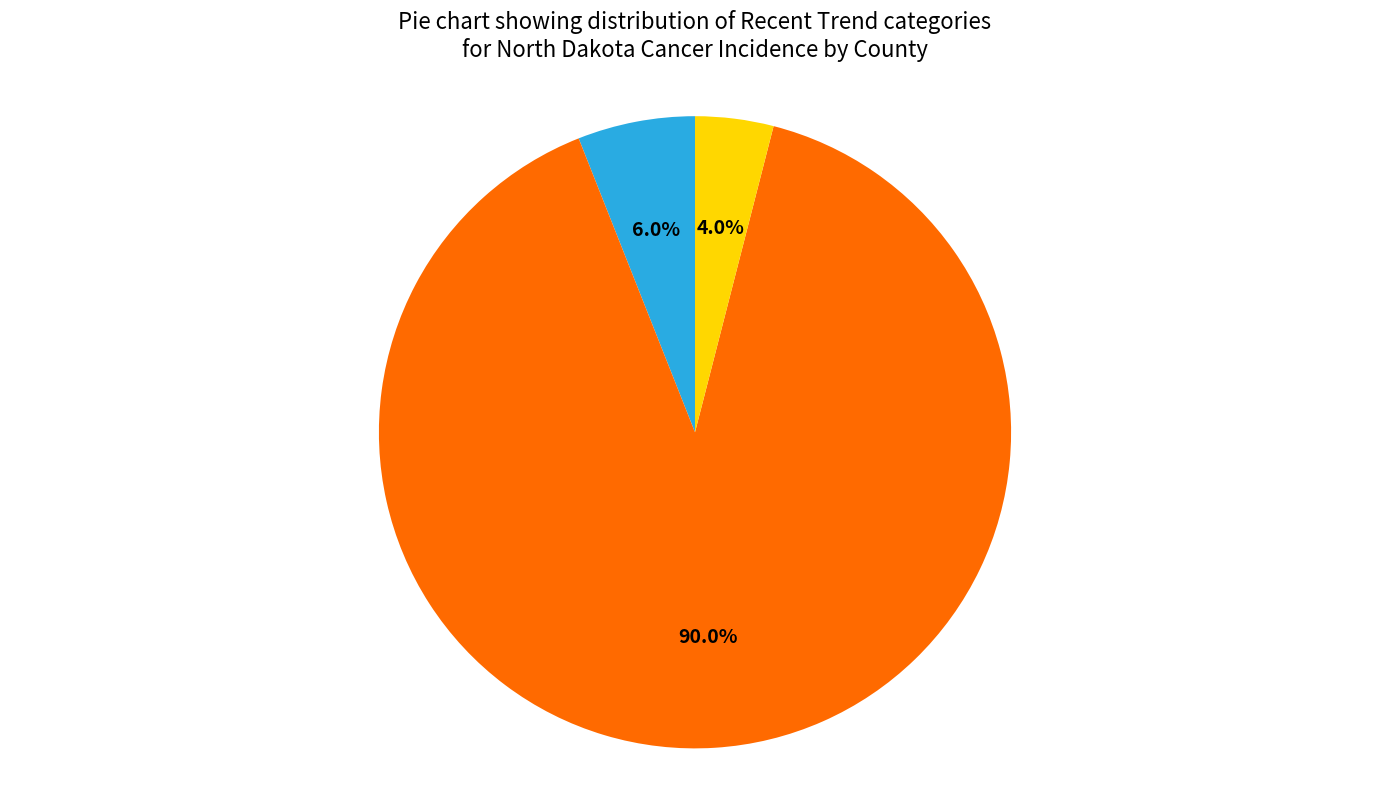

To the nearest percent, what percentage of the pie is falling?

6%